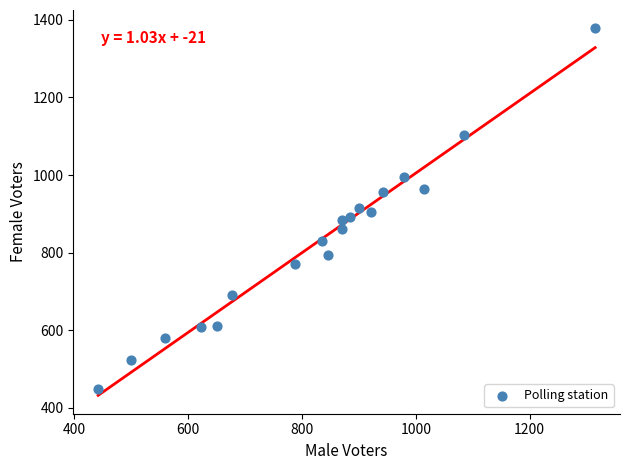

What is the range of X values (max minus min)?

873